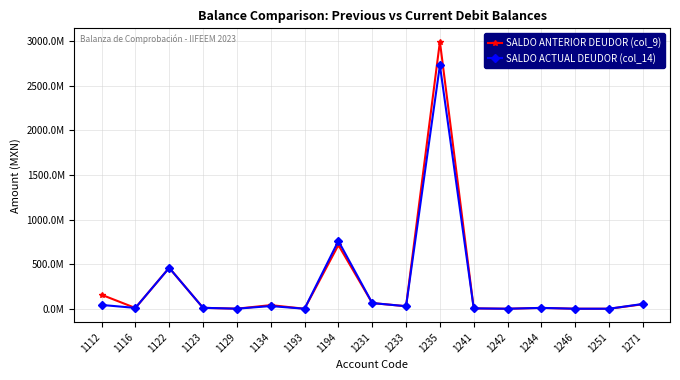

Rank the series at 1193 from highest to lowest value.

SALDO ANTERIOR DEUDOR (col_9), SALDO ACTUAL DEUDOR (col_14)